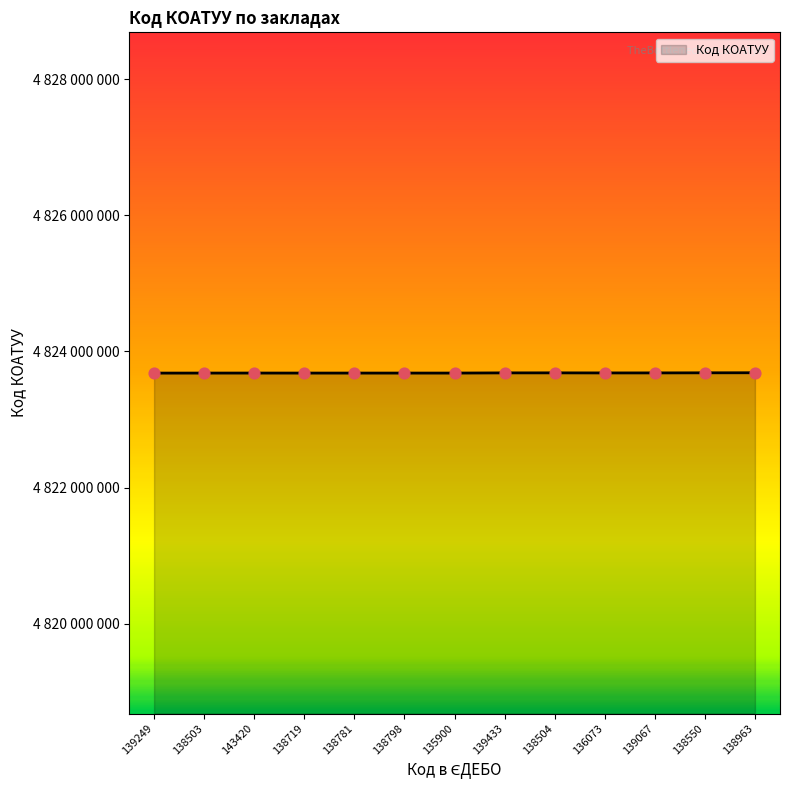

What is the change in value from 135900 to 139433?

+2799